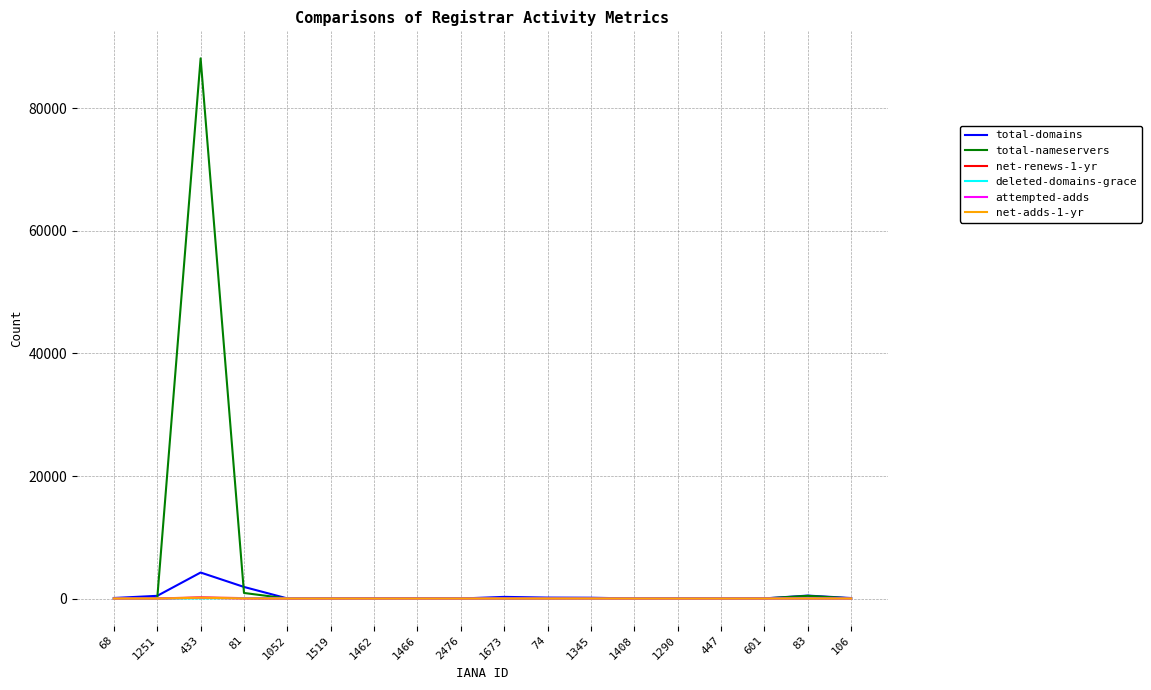

Which series has the largest range (max minus min)?

total-nameservers